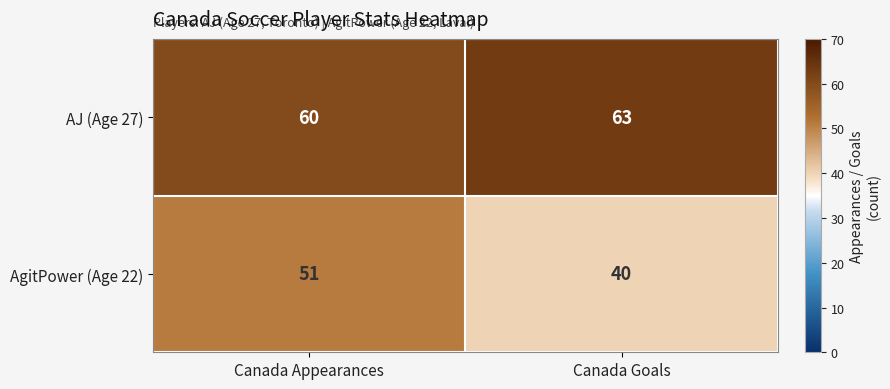

Which series has the largest total across all categories?

AJ (Age 27)